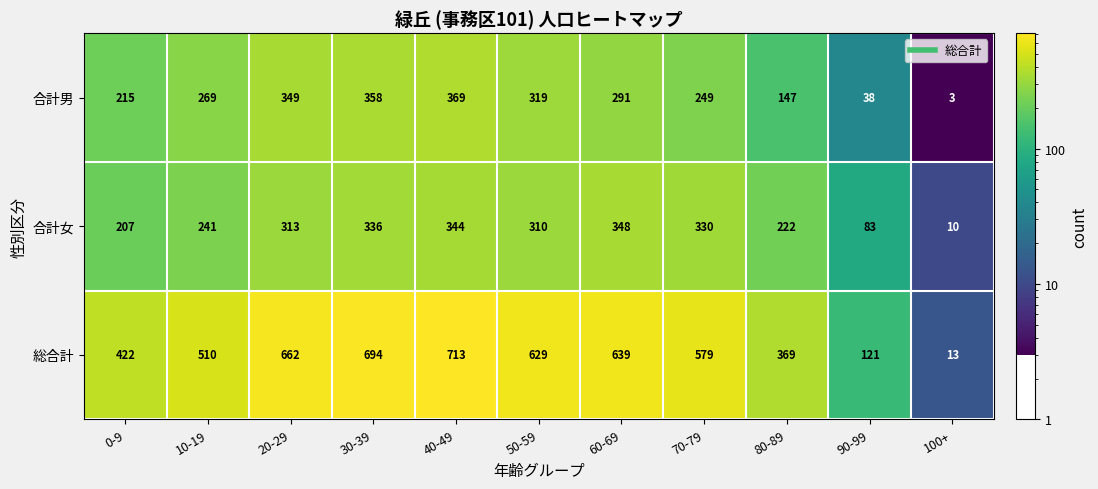

The 総合計 series shows 186 at 50-59. True or false?

False